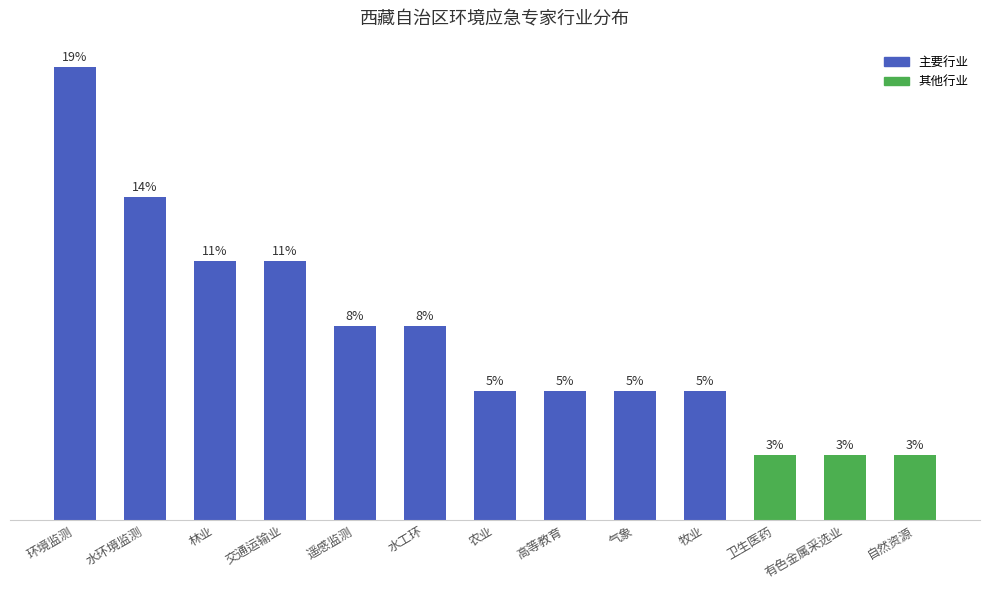

What is the label of the 3rd bar from the left?

林业